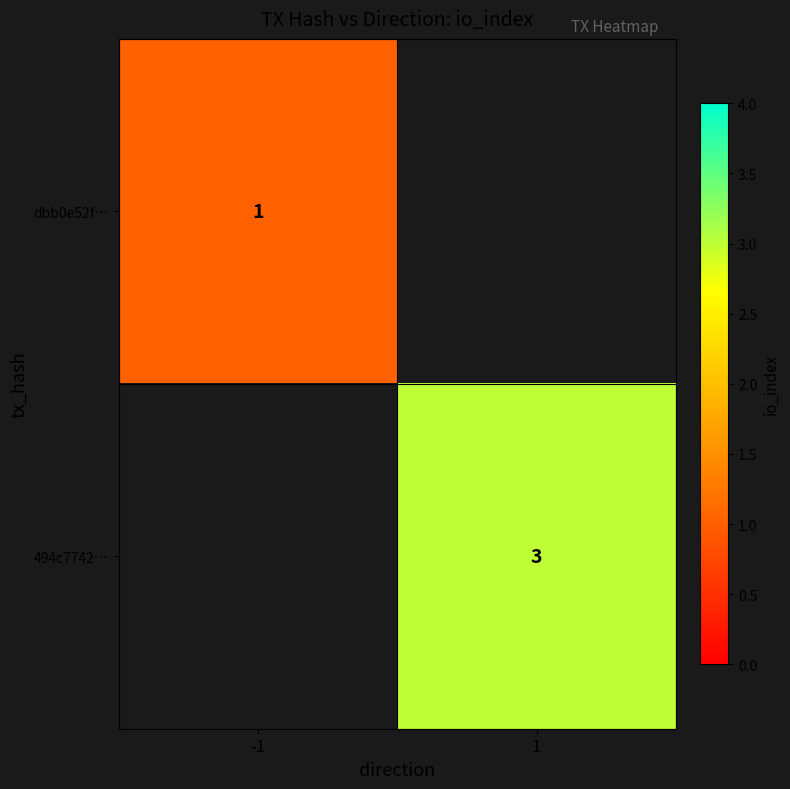

The value of dbb0e52f… at -1 is 1. True or false?

True